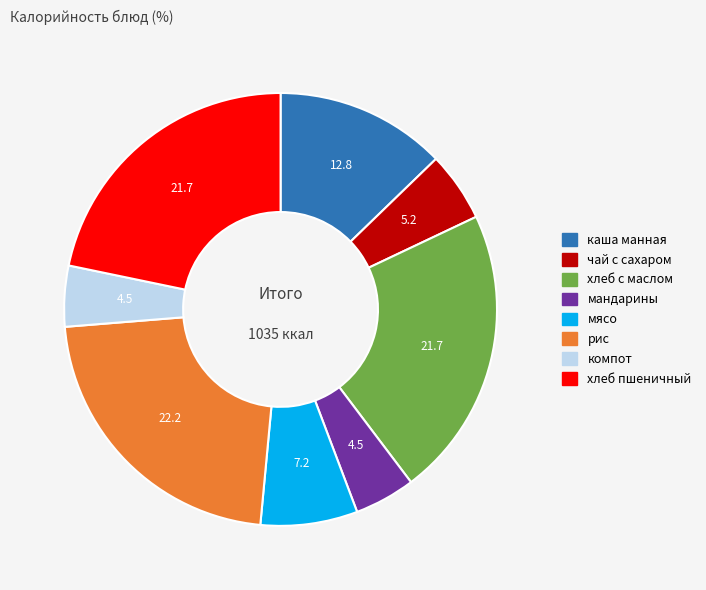

Do хлеб пшеничный and мандарины together represent more than half of the pie?

No